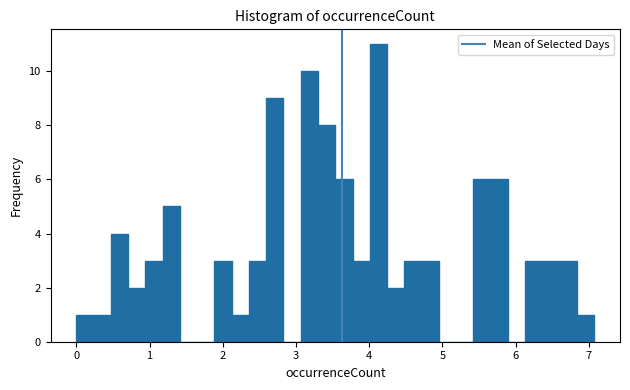

Around what value on the x-axis is the tallest bar? Give the approximate position of its centre, as read against the axis.

4.1